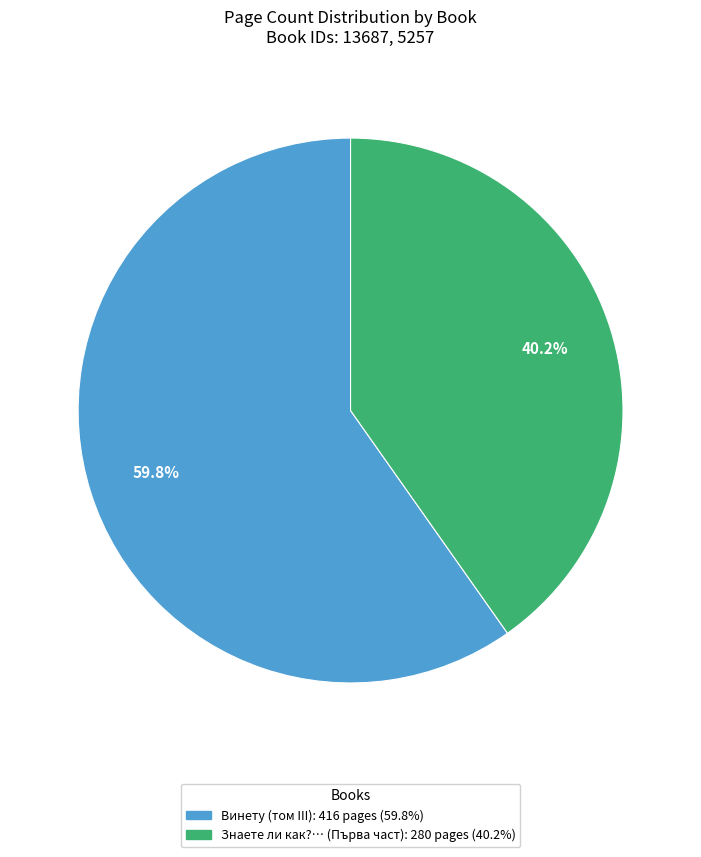

What percentage is the Винету (том III) slice, to the nearest percent?

60%